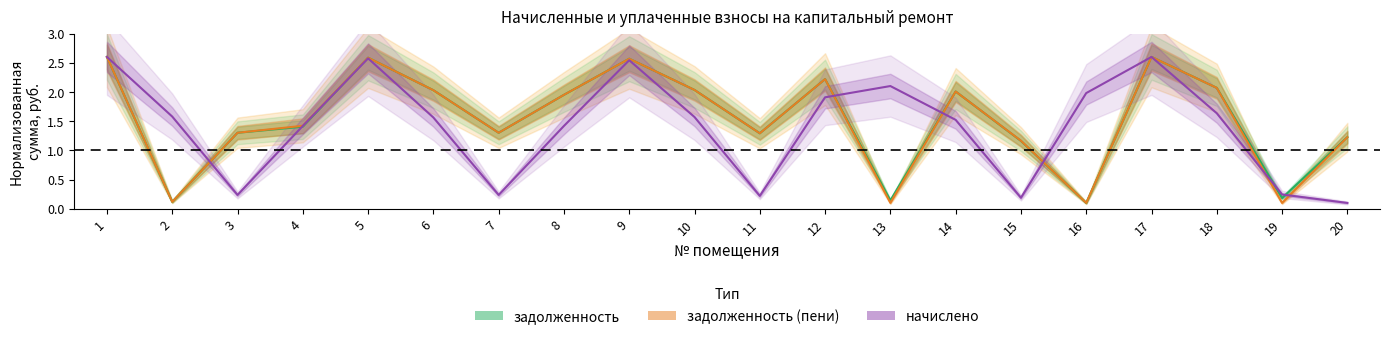

What is the value of the задолженность point at the 12th from the left?

2.2